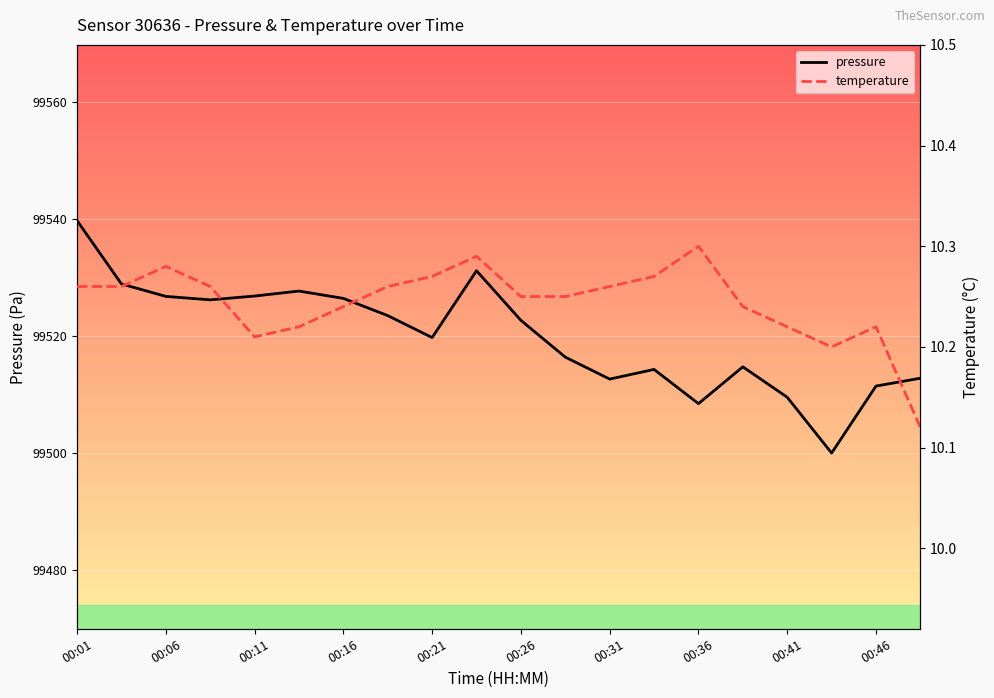

How many lines are shown in the chart?

2